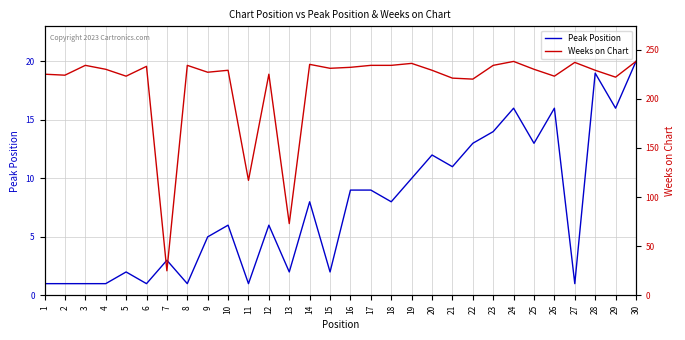

Is it true that Weeks on Chart equals 234 at 17?

True